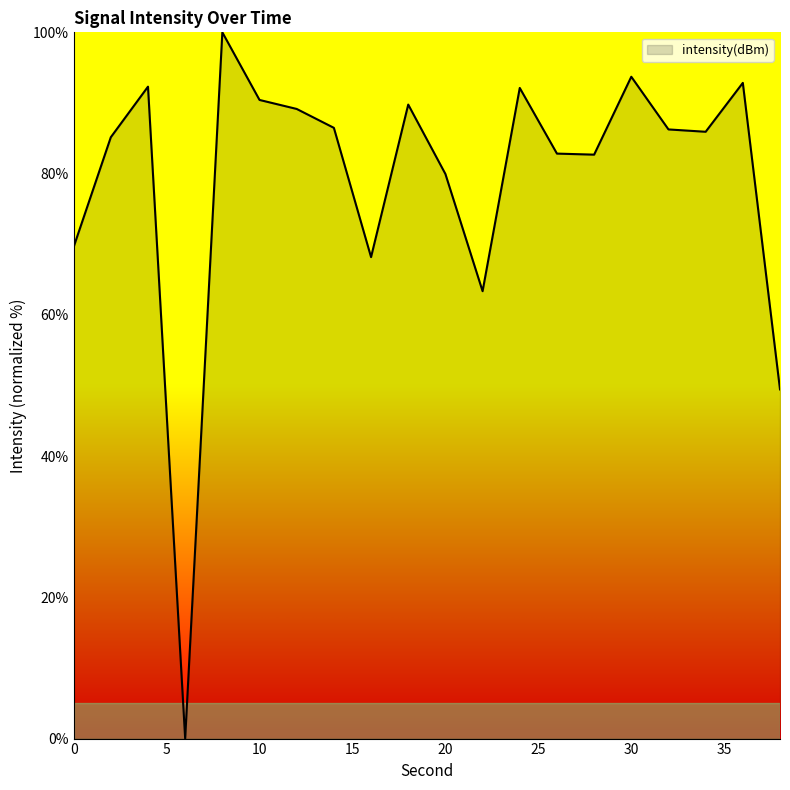

What is the greatest value displayed?

100.0